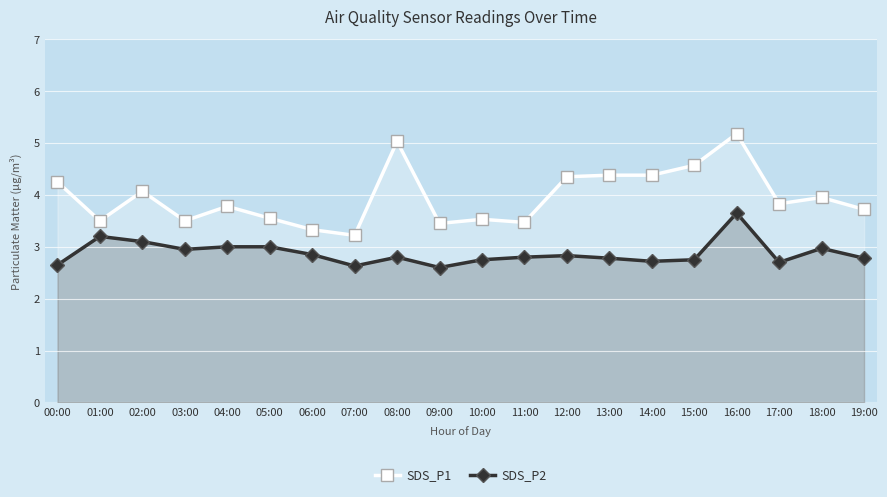

Which category has the highest value across all series?

16:00